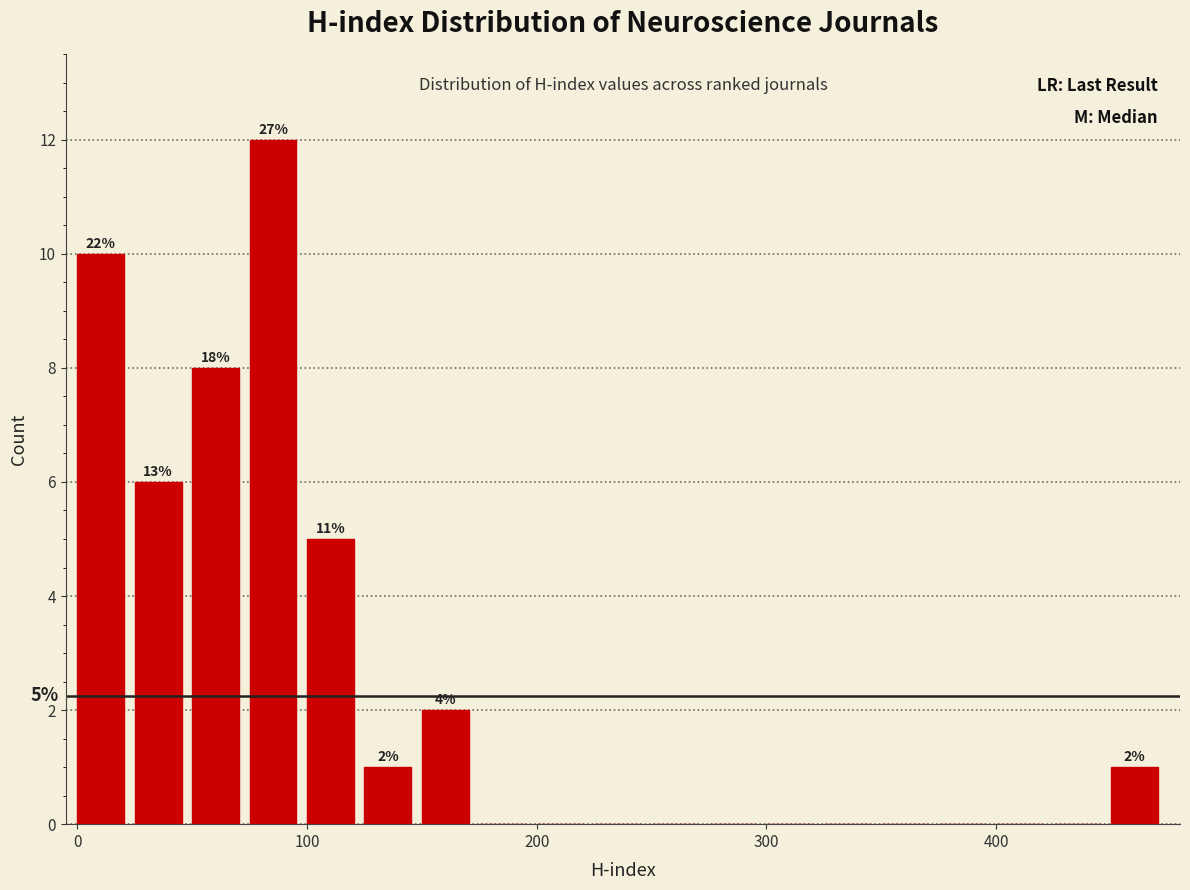

Around what value on the x-axis is the tallest bar? Give the approximate position of its centre, as read against the axis.

90